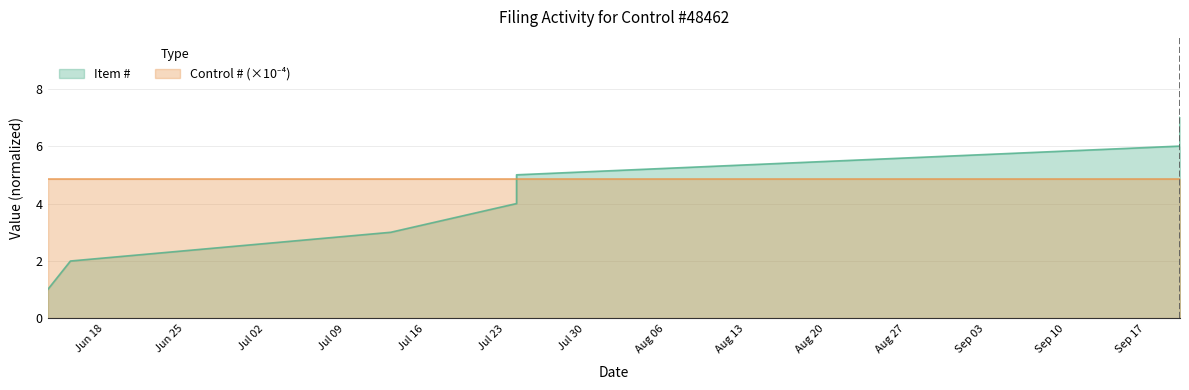

What is the greatest value displayed?

7